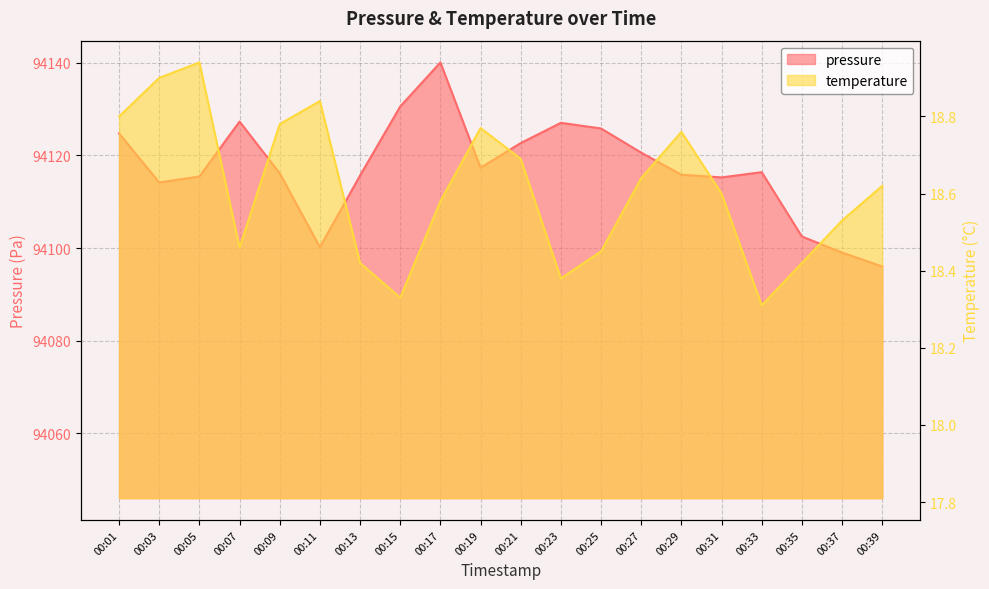

At which label does temperature reach its peak?

00:05